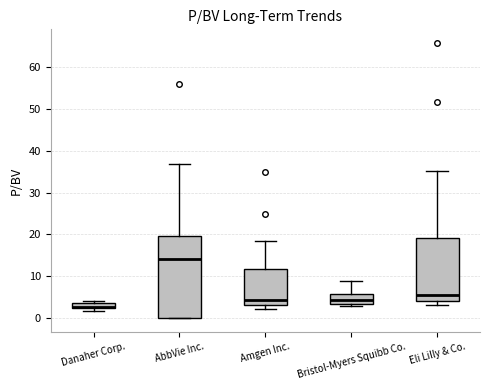

Which box is the tallest, from its lower edge to its upper edge?

AbbVie Inc.